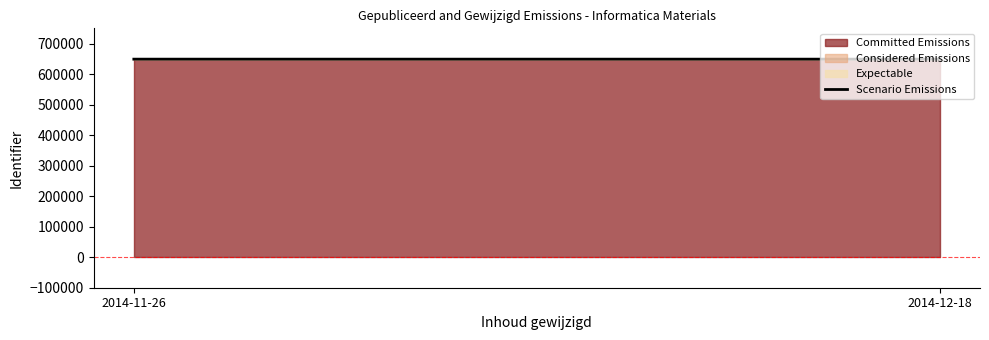

What is the minimum value shown in the chart?

648996